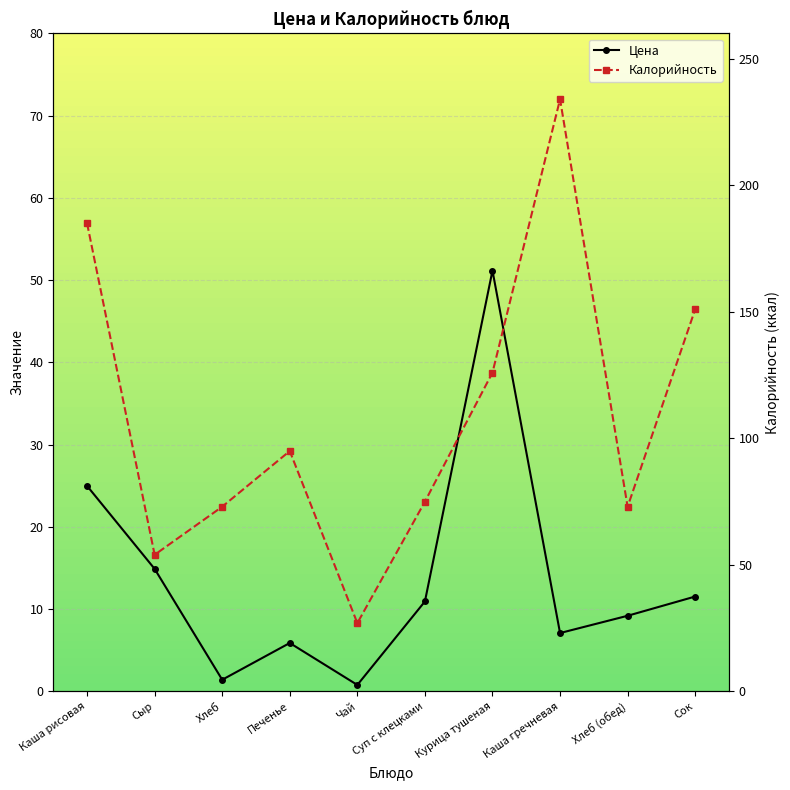

How many lines are shown in the chart?

2